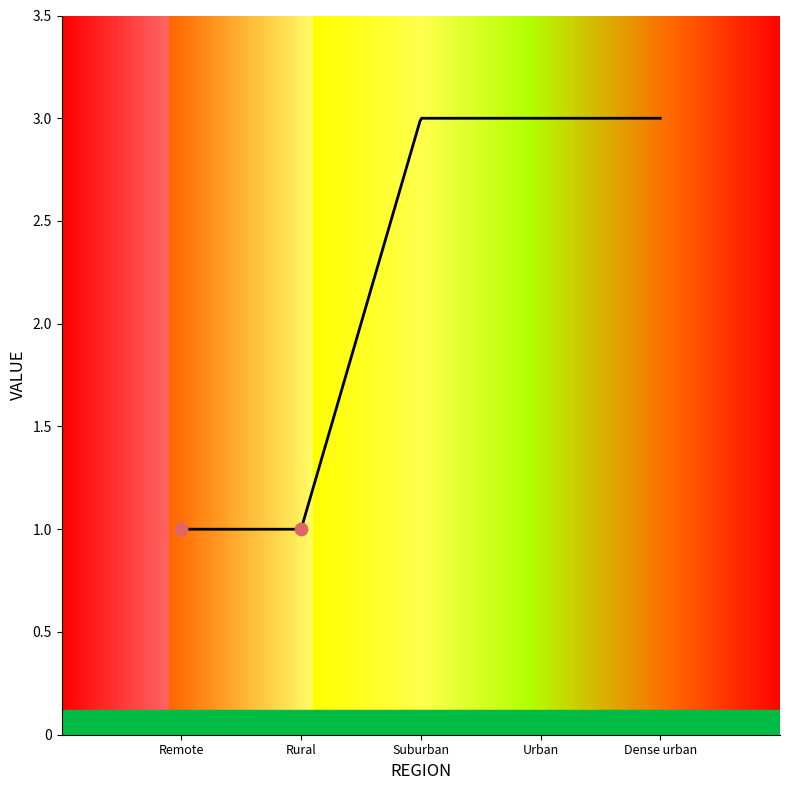

Between Rural and Remote, which is larger?

Rural